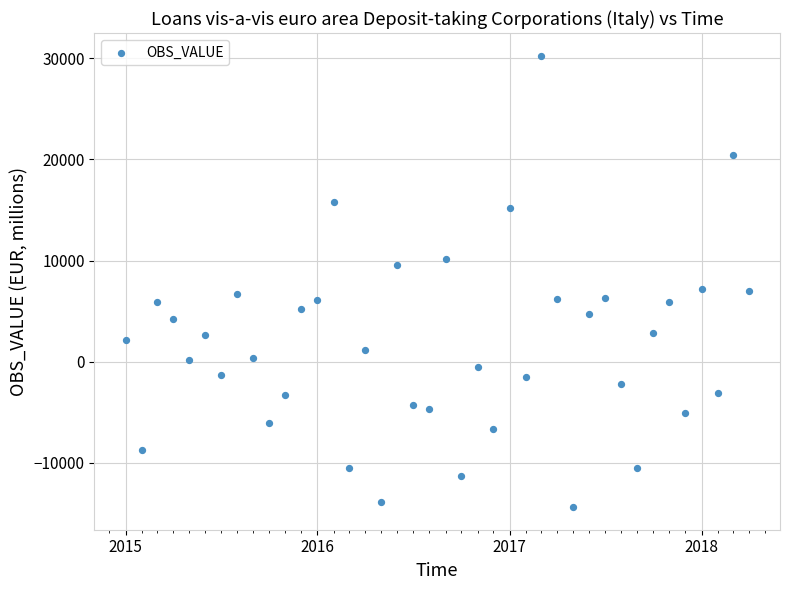

What is the range of Y values (max minus min)?

44661.7